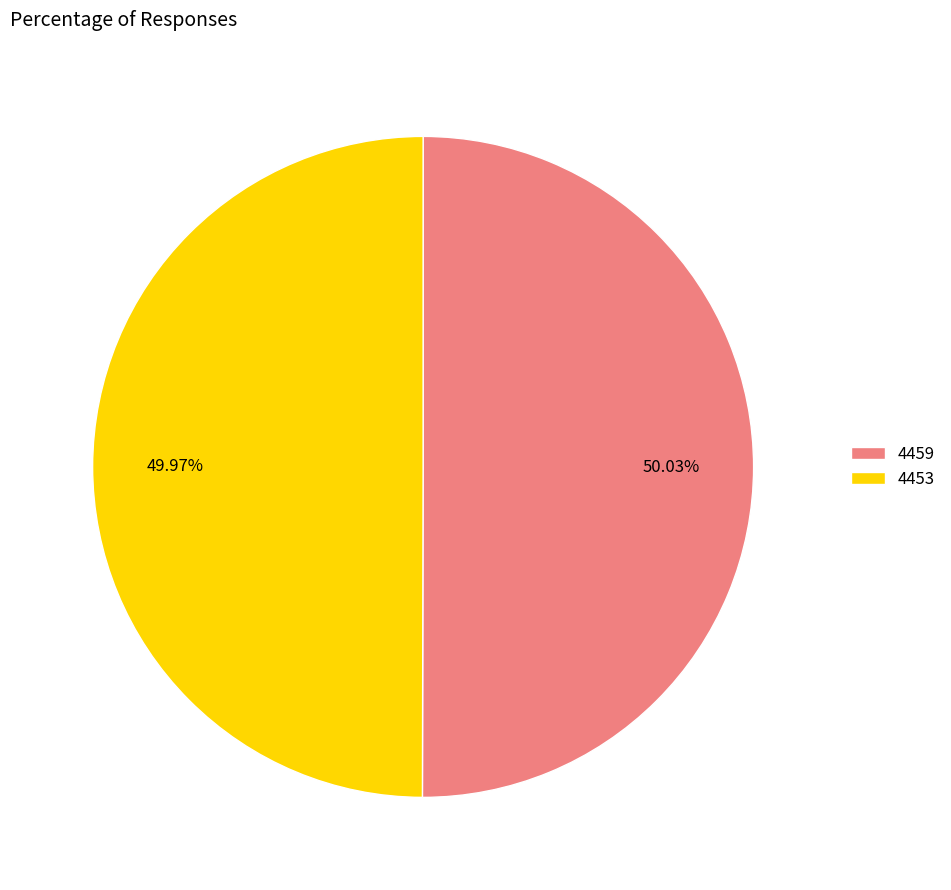

True or false: 4453 accounts for 50% of the total.

True